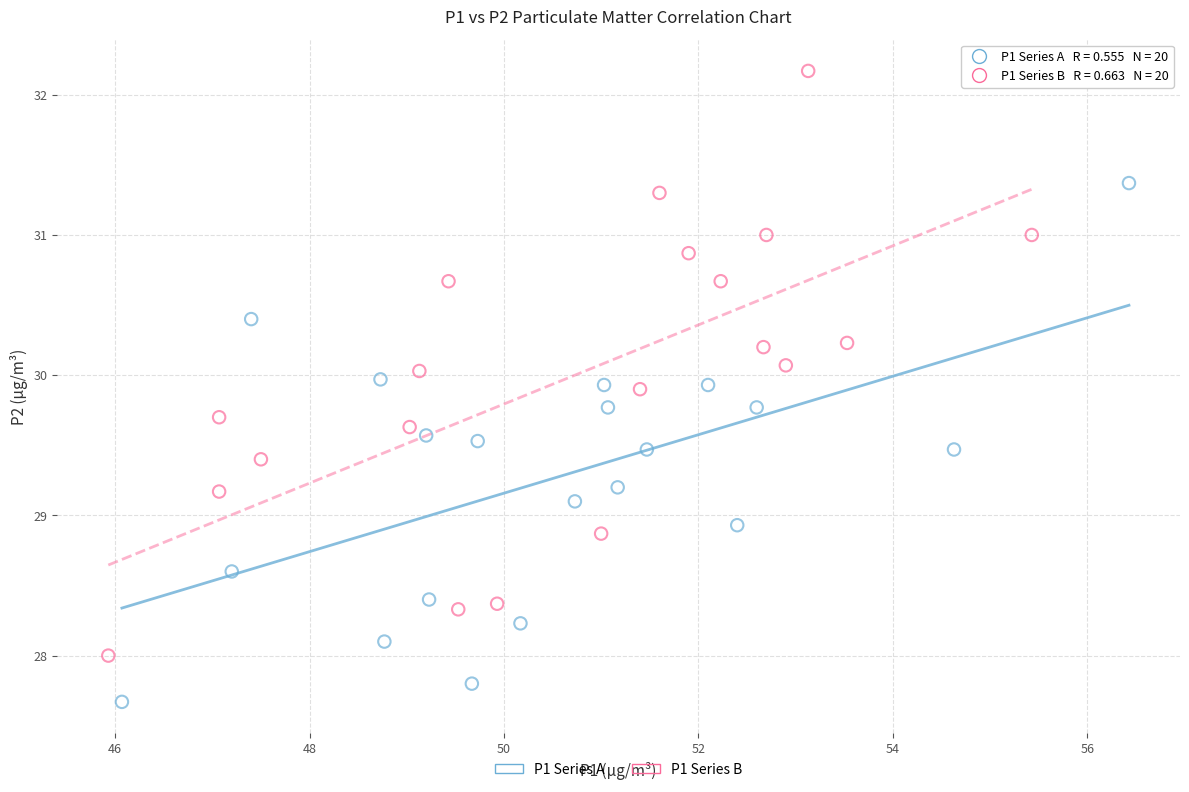

Which series reaches the minimum Y coordinate?

P1 Series A